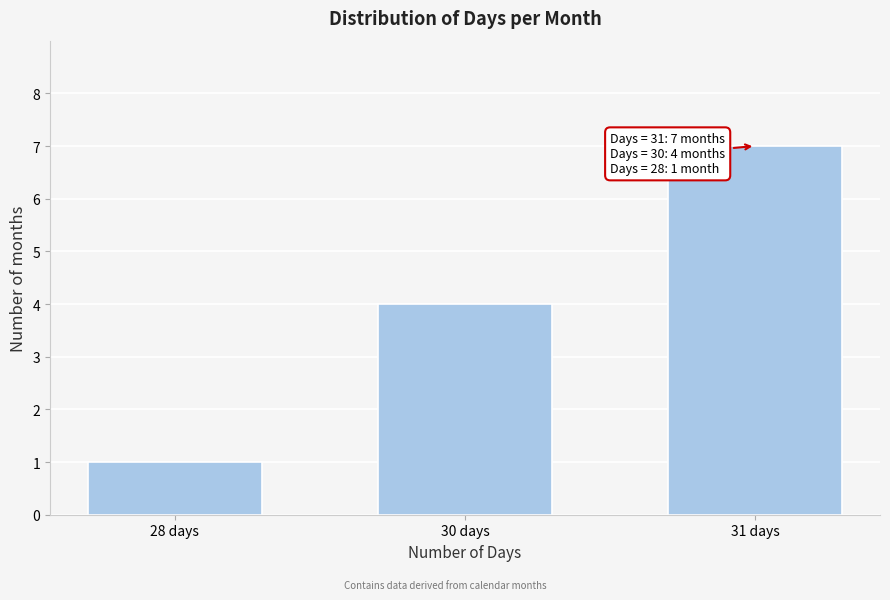

Reading right to left, list all the values displayed in this chart.

31 days=7	30 days=4	28 days=1